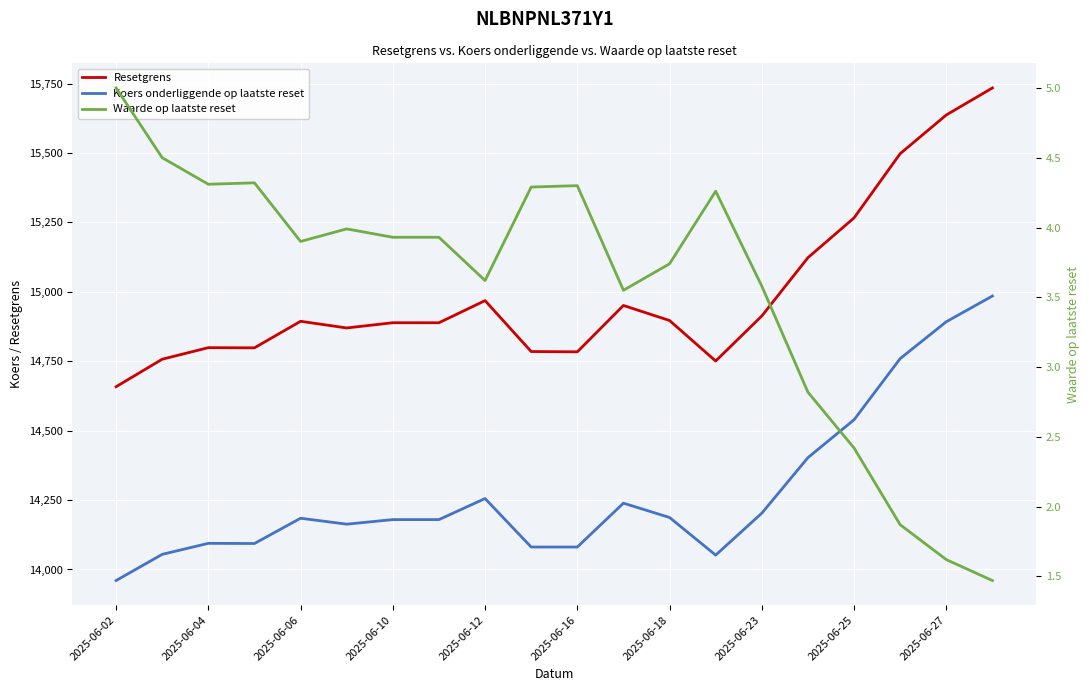

The value of Waarde op laatste reset at 17 is 1.9. True or false?

True